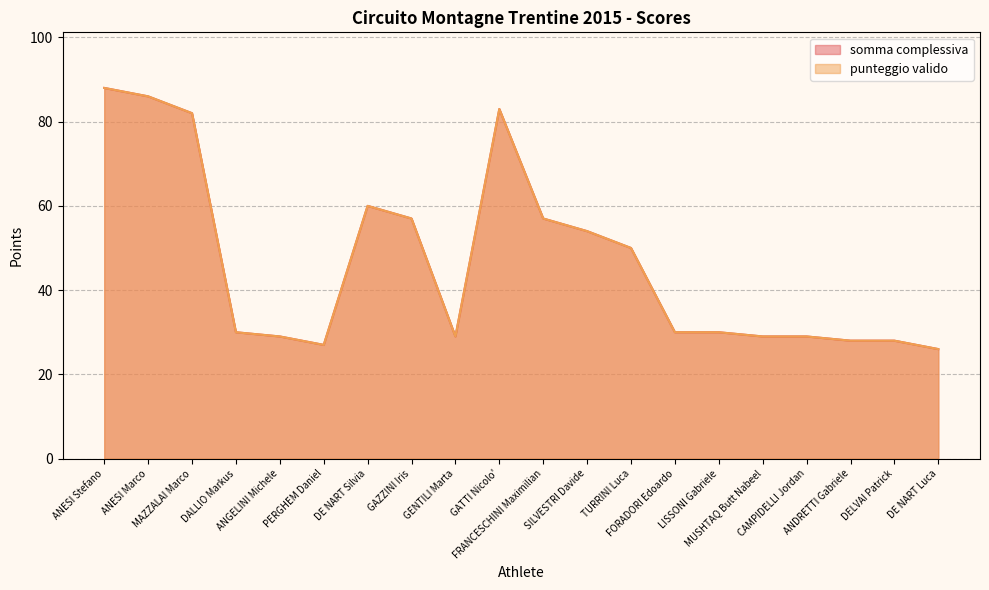

What is the difference between the punteggio valido values at GENTILI Marta and DE NART Silvia?

31